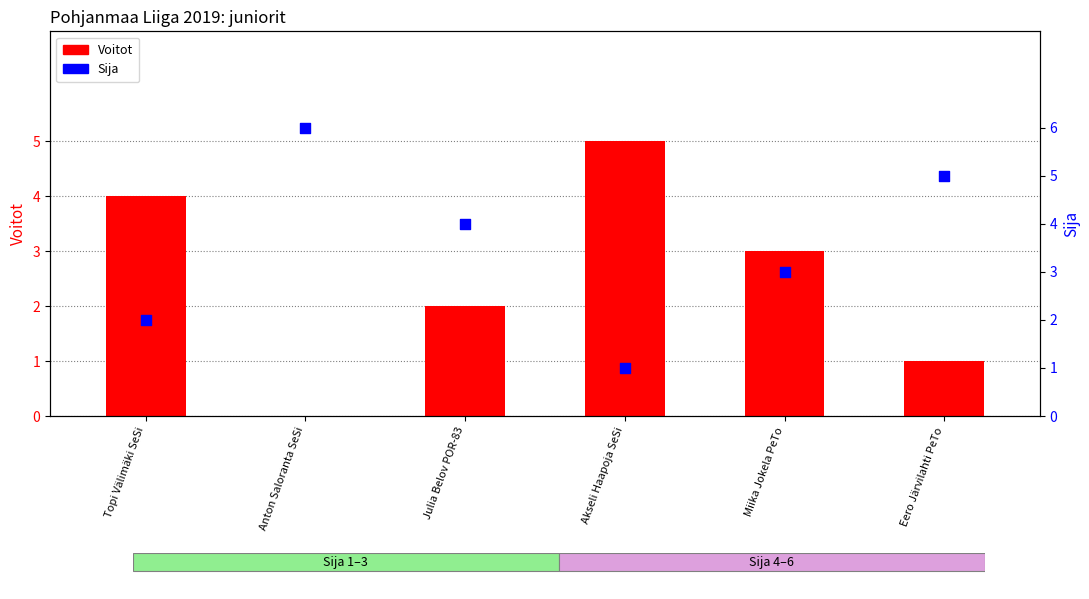

What are all the series names shown in the legend?

Voitot, Sija